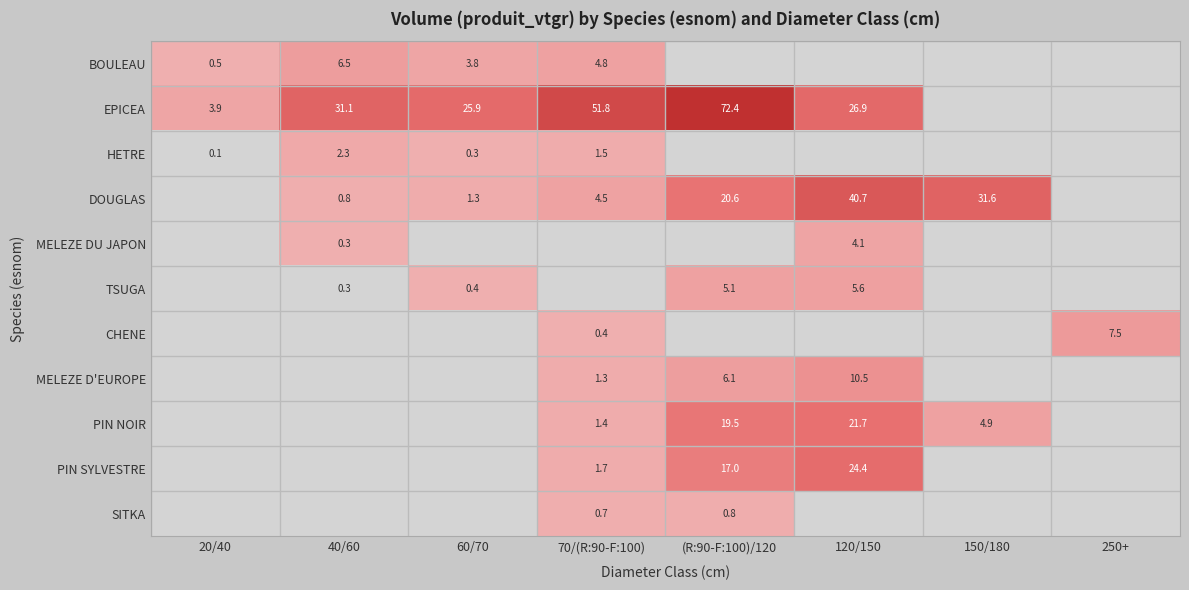

What is the spread (max minus min) of values at 60/70?

25.9